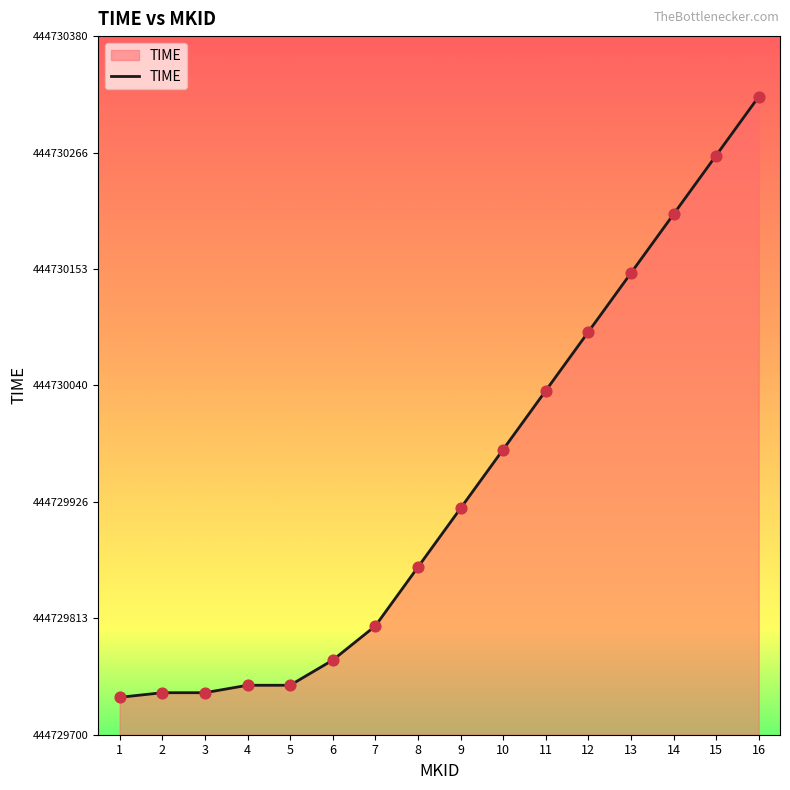

What is the change in value from 10 to 14?

+229.0